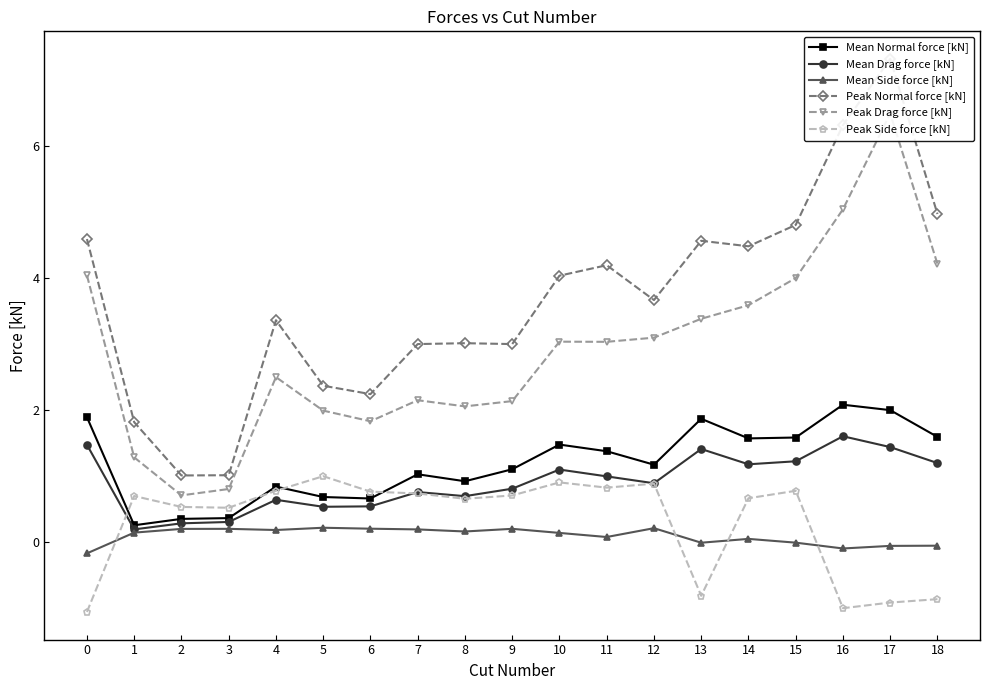

Rank the series at 5 from highest to lowest value.

Peak Normal force [kN], Peak Drag force [kN], Peak Side force [kN], Mean Normal force [kN], Mean Drag force [kN], Mean Side force [kN]